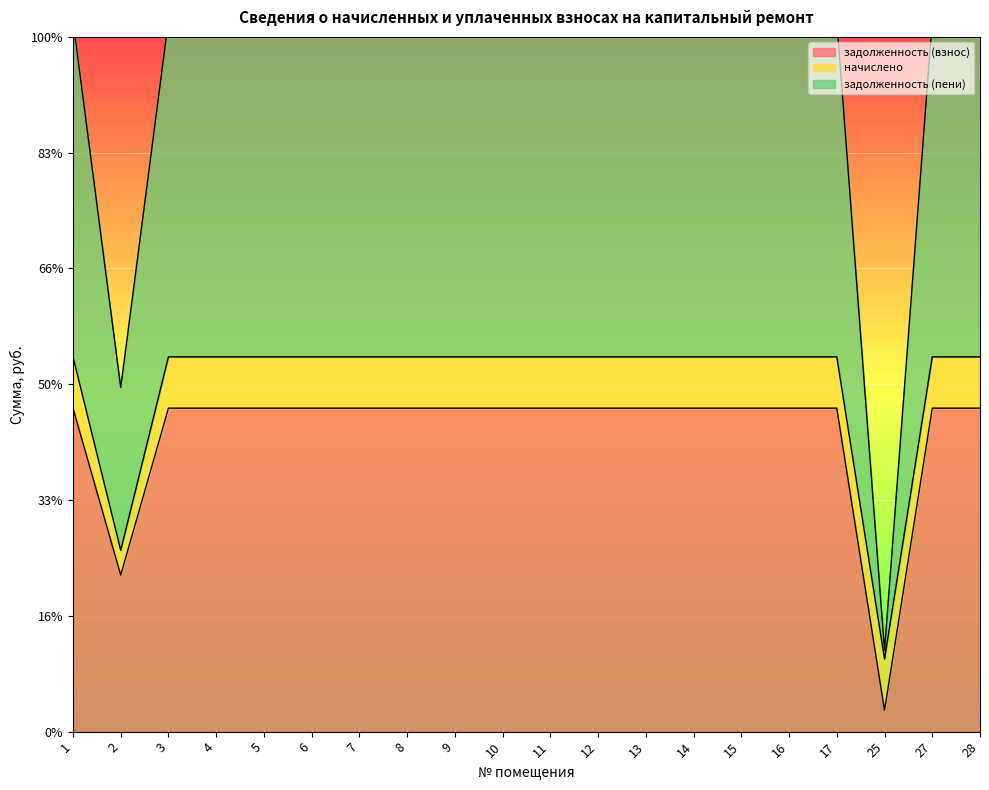

Which category has the highest value in the задолженность (взнос) series?

1